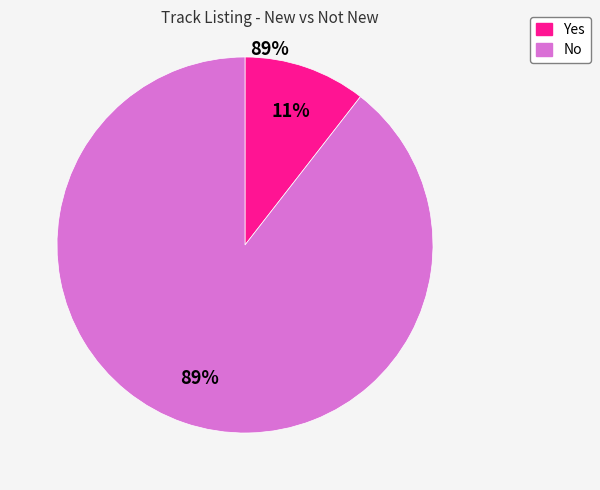

To the nearest percent, what is the combined percentage of Yes and No?

100%